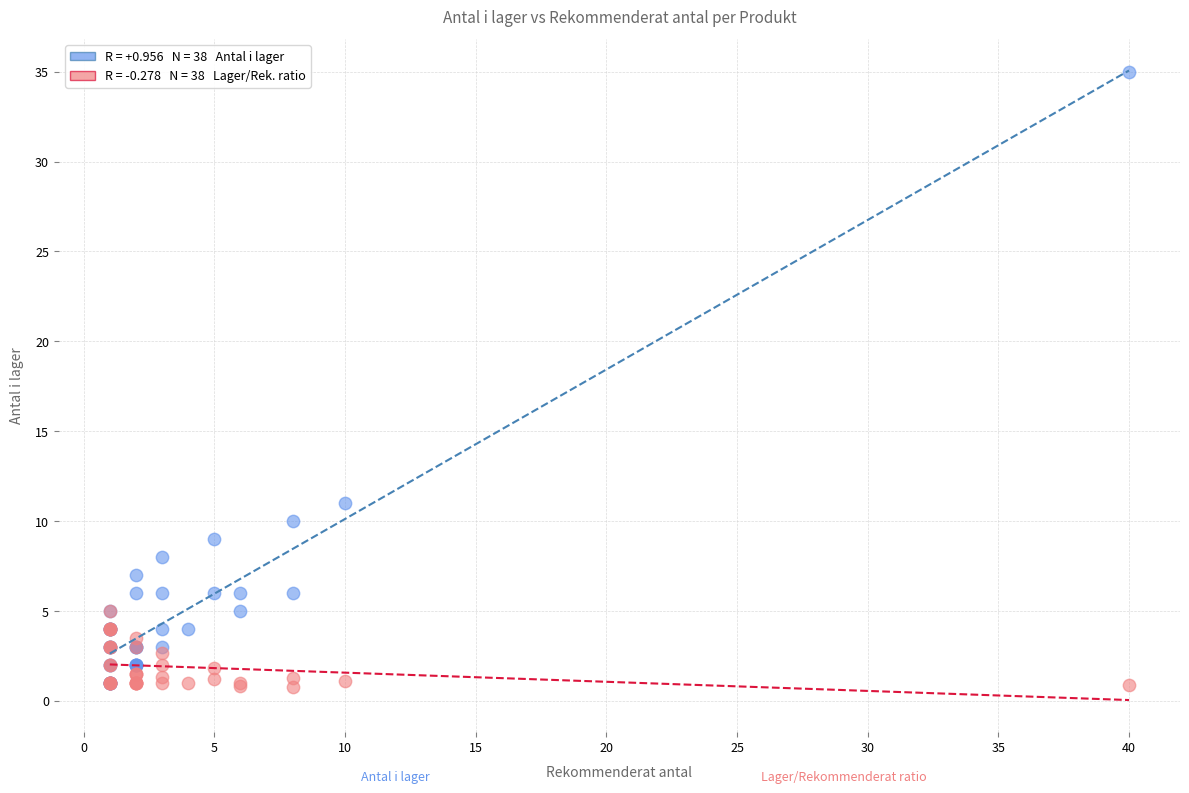

Across all series, what Y value is closest to 17?

11.0